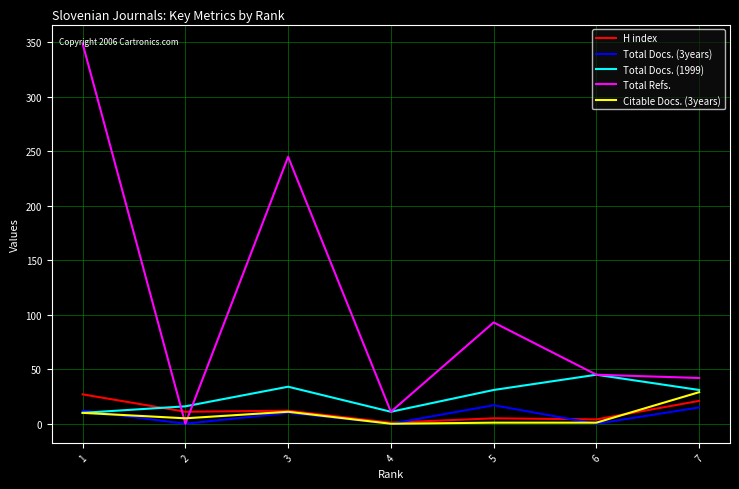

How many interior local valleys does the Total Docs. (3years) series have?

3